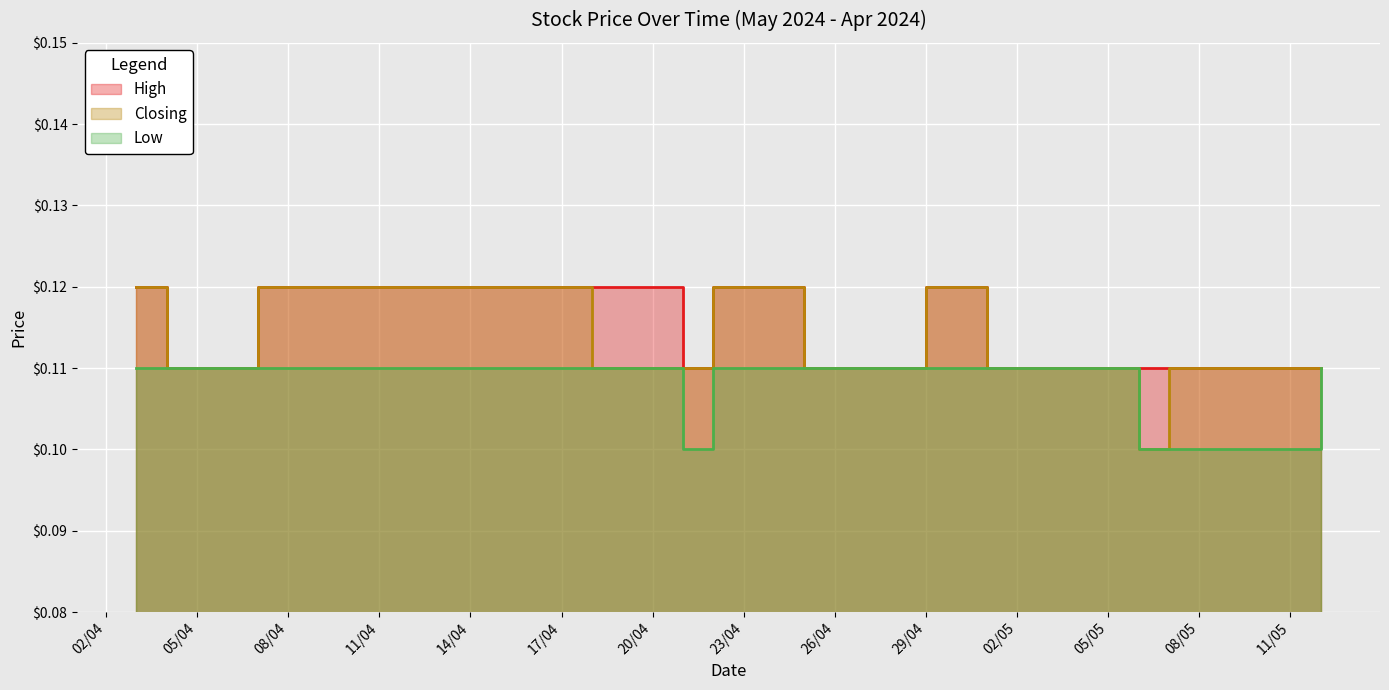

Which series changed the most between 24/04/2024 and 22/04/2024?

High